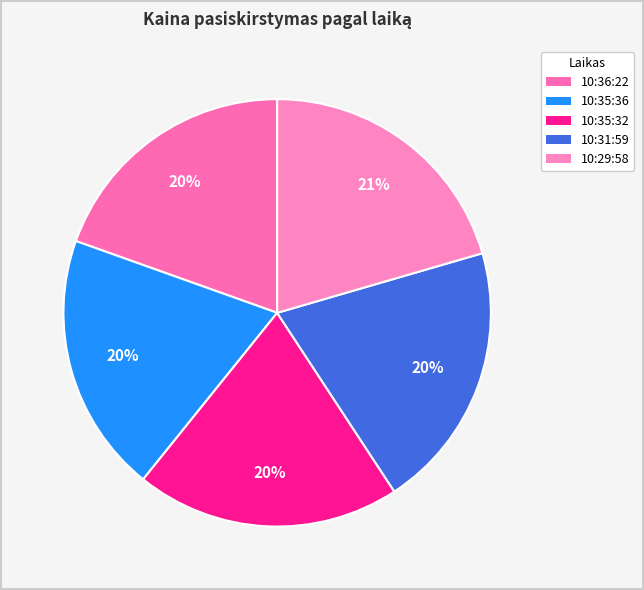

How many segments does this pie chart have?

5